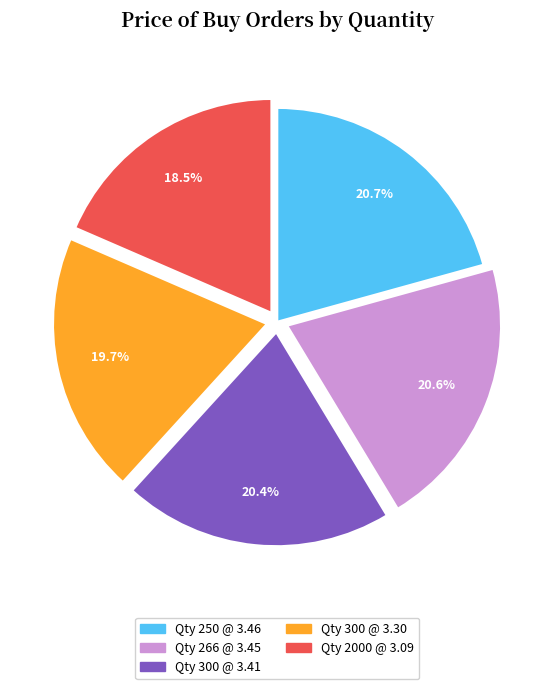

How many segments does this pie chart have?

5